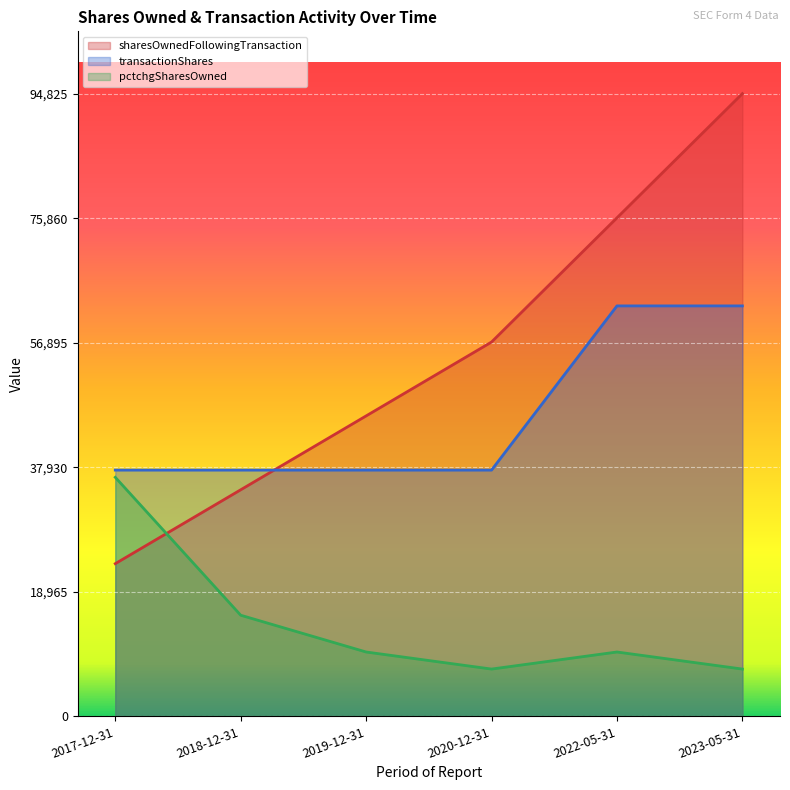

Which series has the largest total across all categories?

sharesOwnedFollowingTransaction